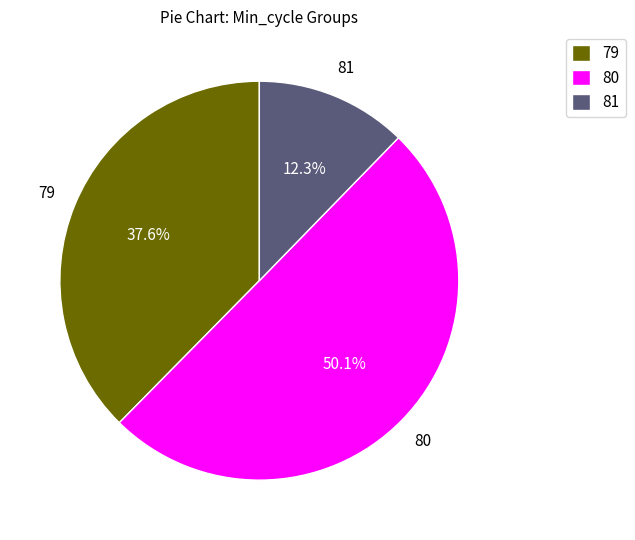

Between 79 and 80, which is larger?

80